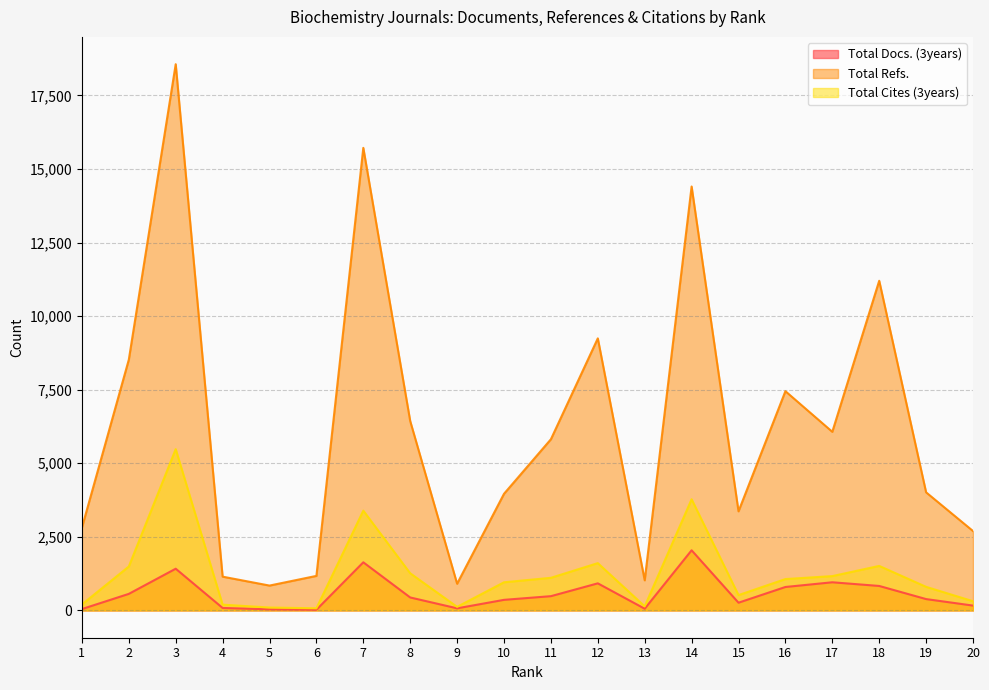

What is the difference between the Total Cites (3years) values at 11 and 17?

58